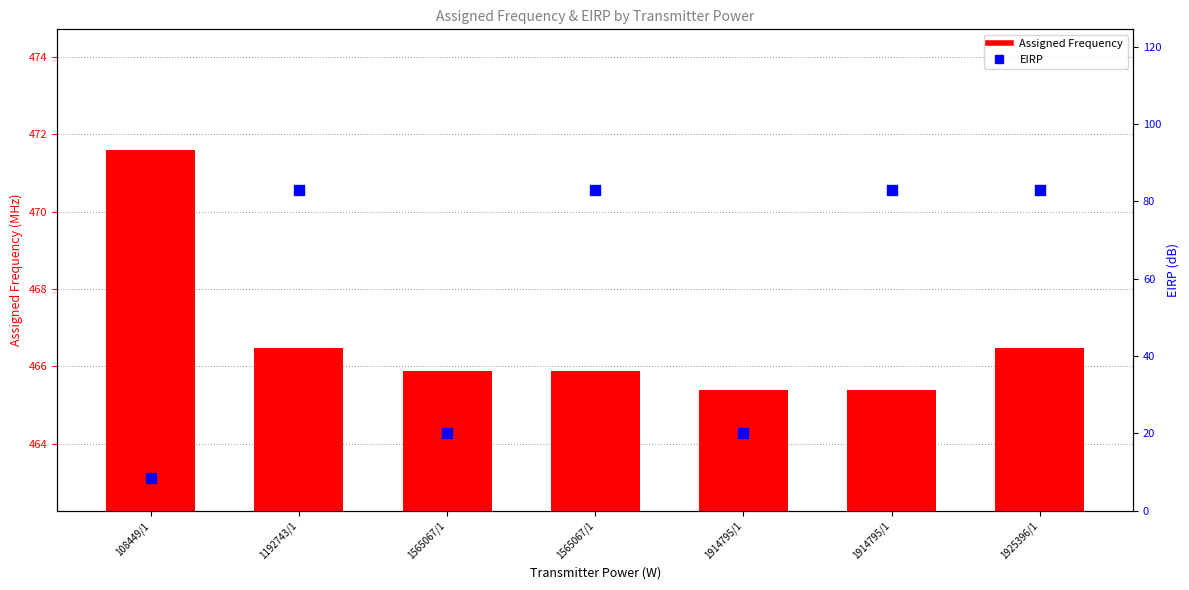

What is the total value across all series at 1565067/1?

485.9